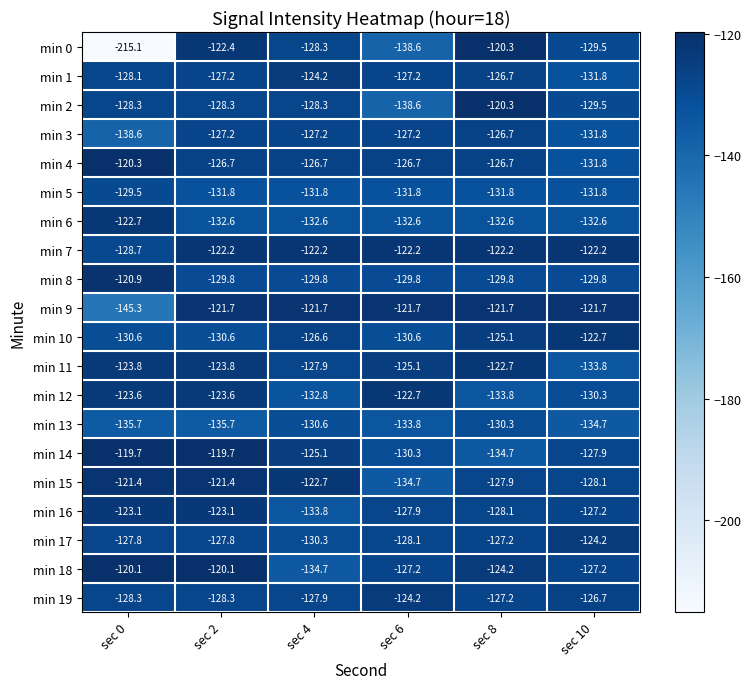

At which category is the sum across all series the highest?

sec 2